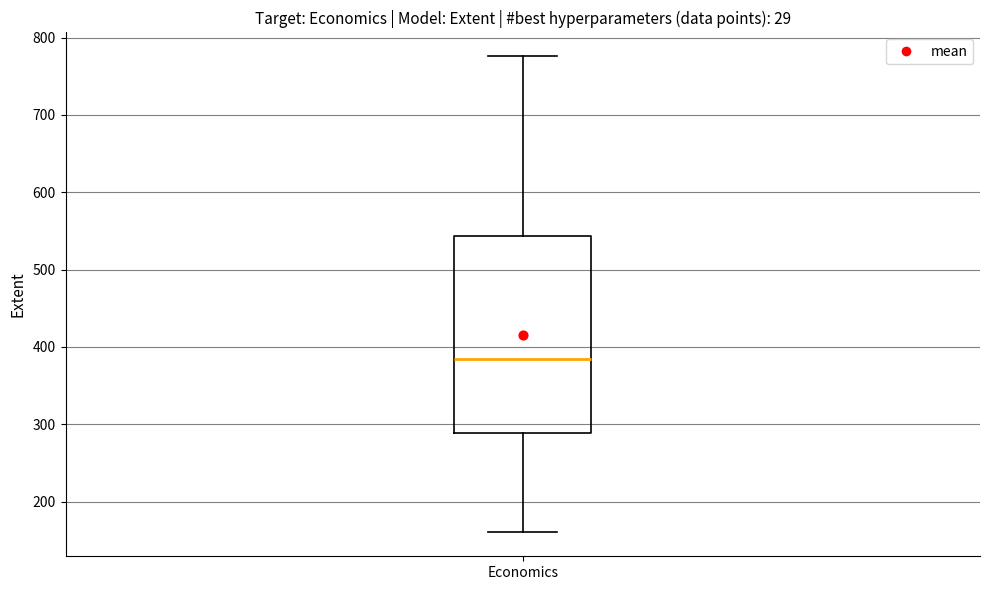

Transcribe this box plot: give where the median line is, the range the box spans, and where the two whiskers end, as read against the y-axis. The values are not printed on the chart, so give them approximately, as read against the axis.

median 380, box 290 to 540, whiskers 160 to 780